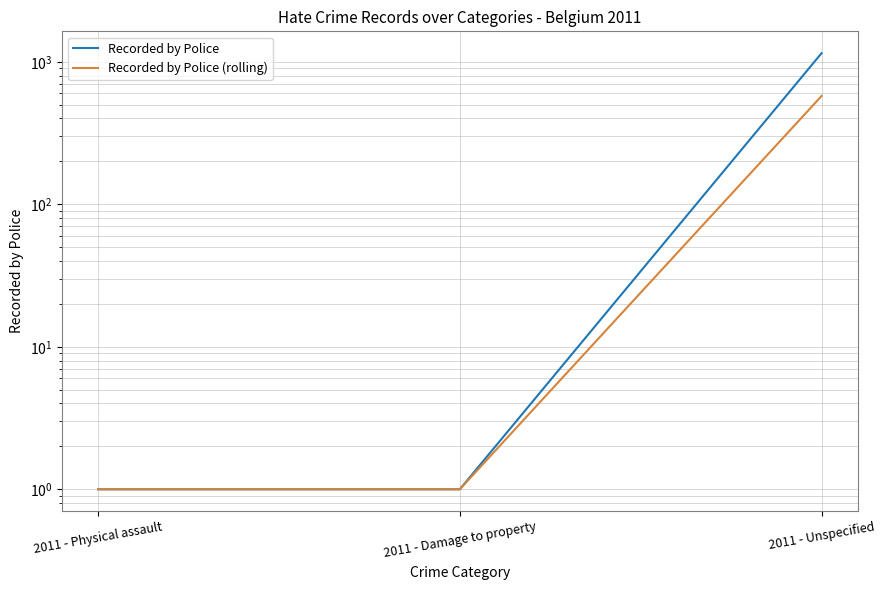

Rank the series by their maximum value, from highest to lowest.

Recorded by Police, Recorded by Police (rolling)